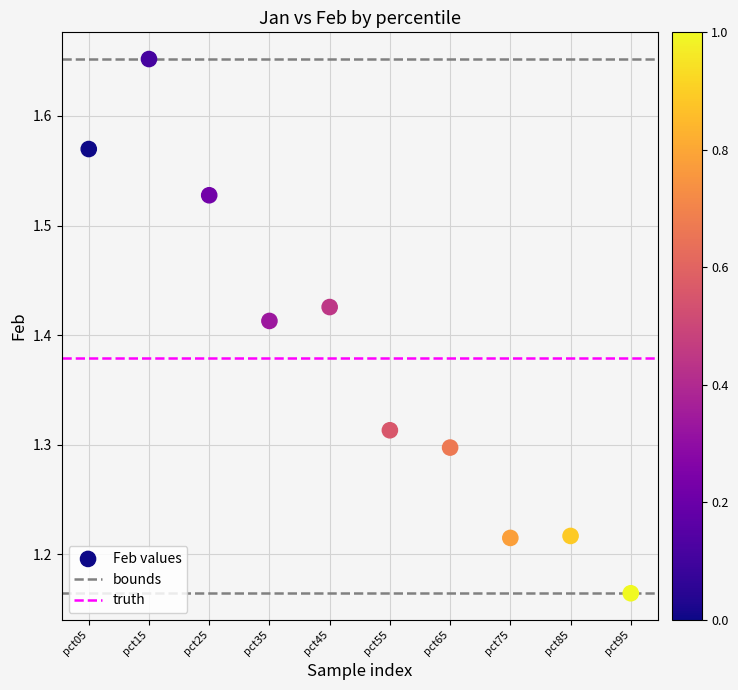

What is the range of Y values (max minus min)?

0.5